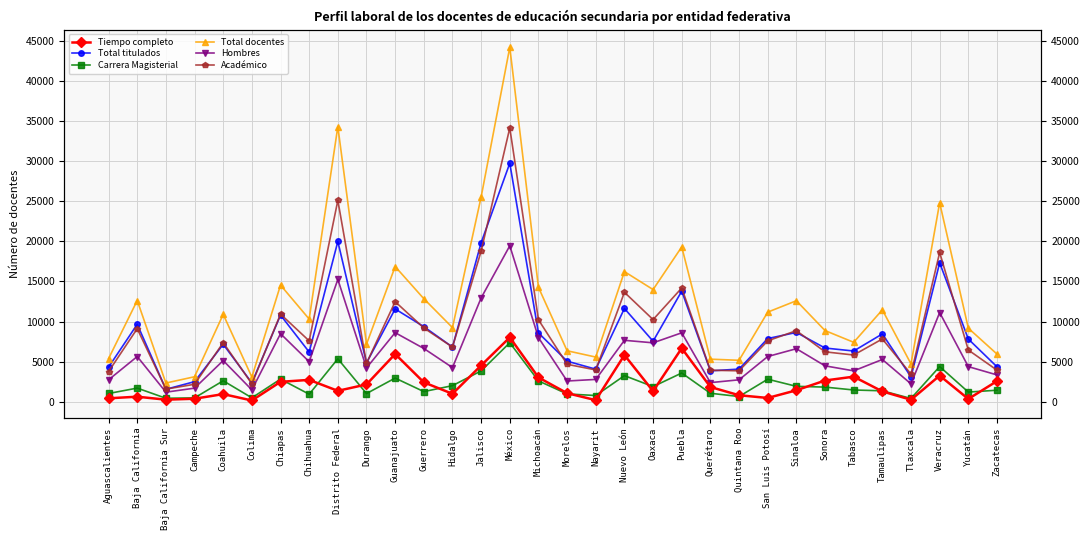

The value of Hombres at Campeche is 788. True or false?

False